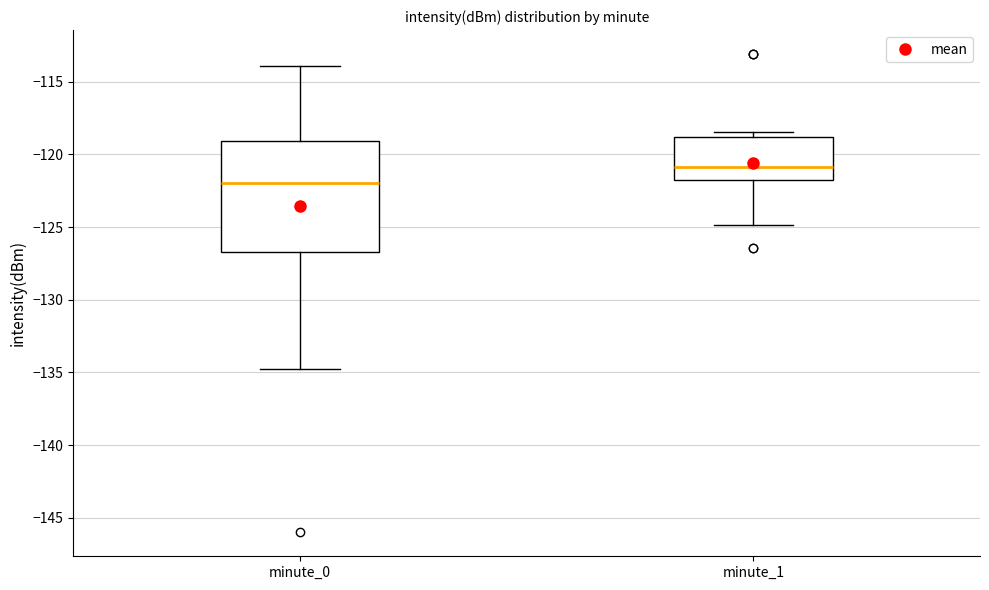

Reading left to right, read every box against the y-axis: the position of its median line, the range the box covers, and the ends of its whiskers. The values are not printed on the chart, so give them approximately, as read against the axis.

minute_0: median -122.0, box -126.5 to -119.0, whiskers -134.5 to -114.0
minute_1: median -121.0, box -122.0 to -119.0, whiskers -125.0 to -118.5